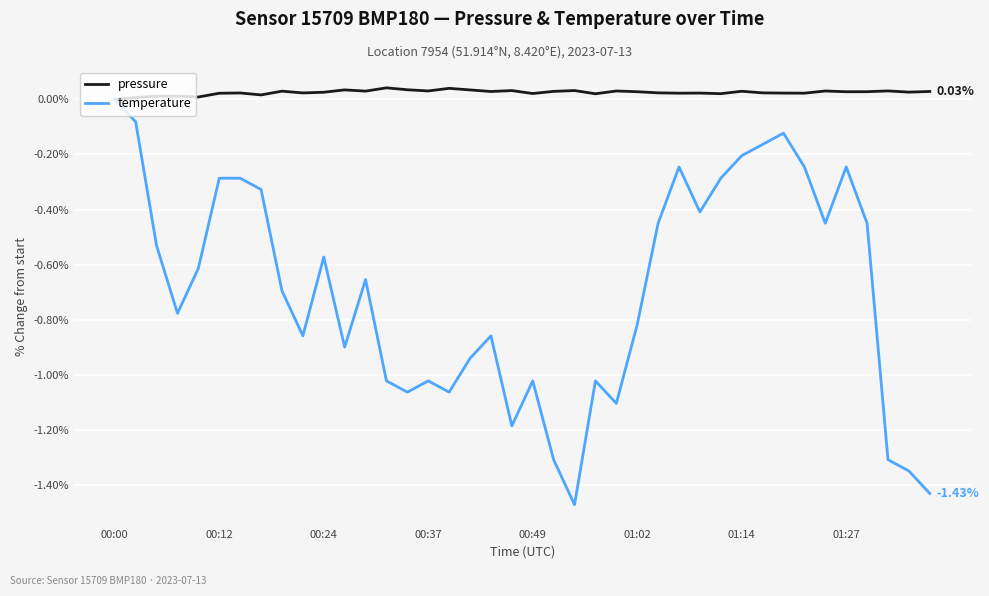

List the series in order of their overall mean, highest first.

pressure, temperature